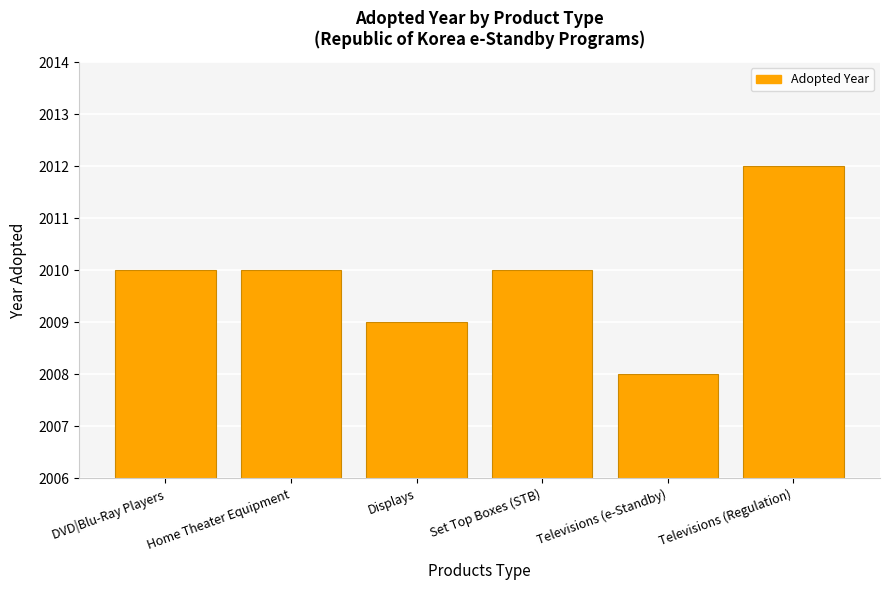

How many values are between 2009 and 2010?

4